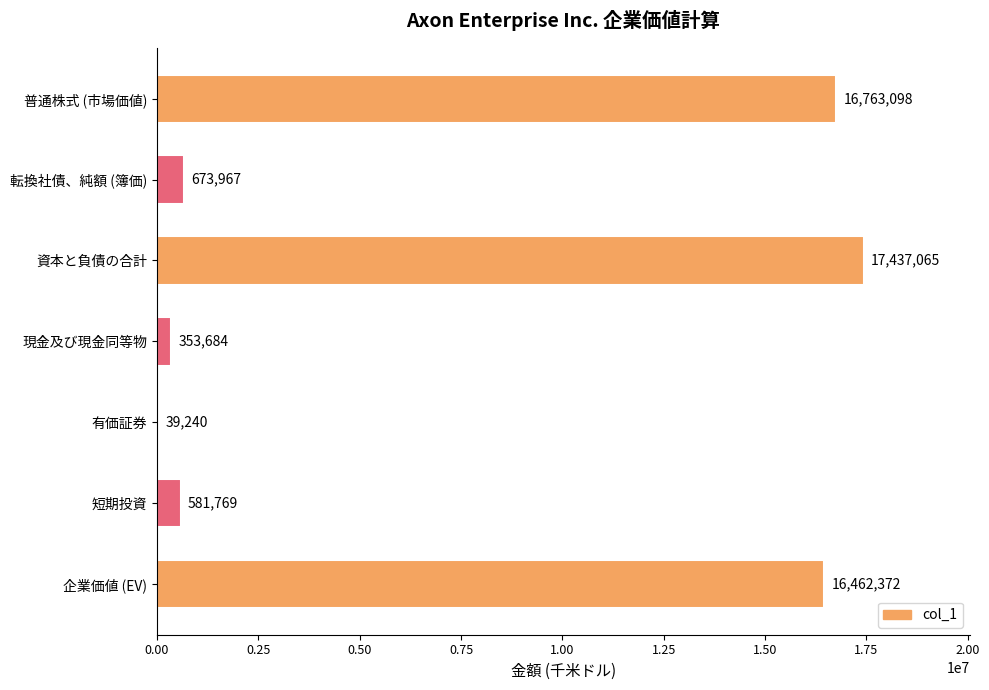

Reading top to bottom, extract all data points from this chart.

普通株式 (市場価値)=16763098	転換社債、純額 (簿価)=673967	資本と負債の合計=17437065	現金及び現金同等物=353684	有価証券=39240	短期投資=581769	企業価値 (EV)=16462372